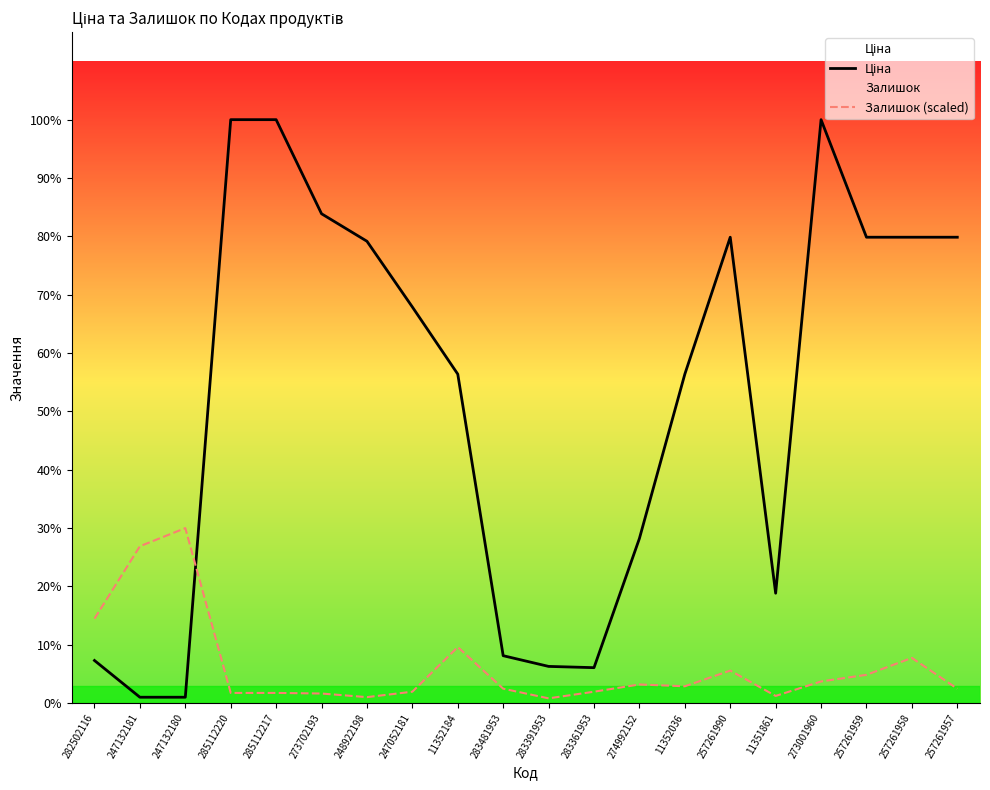

Which series has the widest spread of values?

Ціна